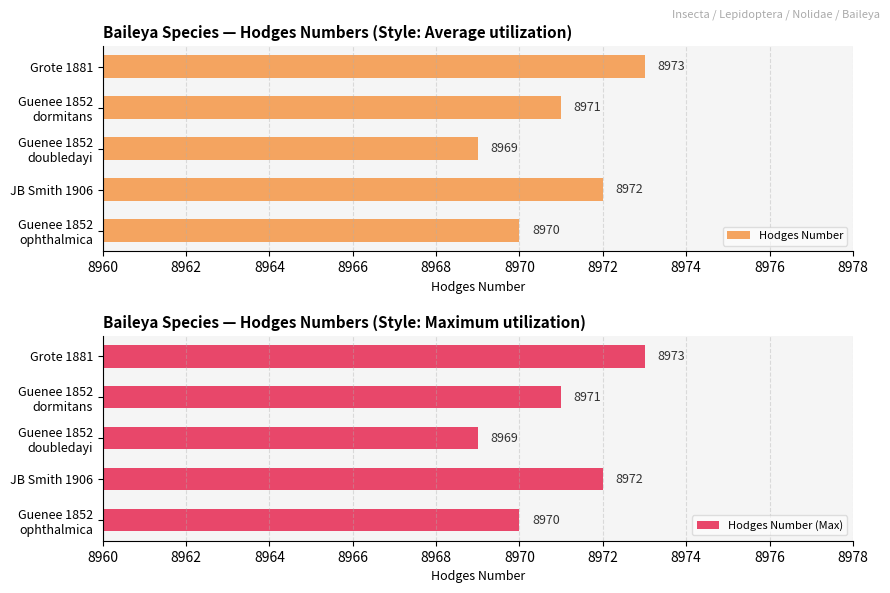

True or false: Hodges Number (Max) has a value of 8972 at JB Smith 1906.

True